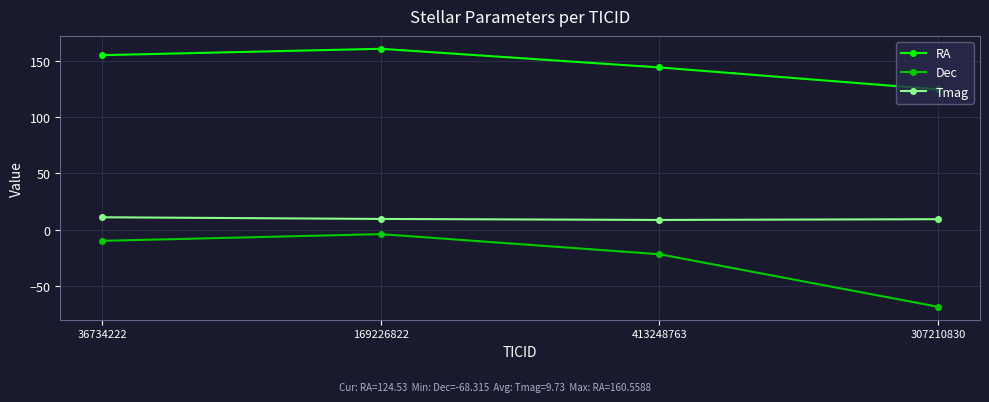

List the series in order of their peak value, lowest first.

Dec, Tmag, RA